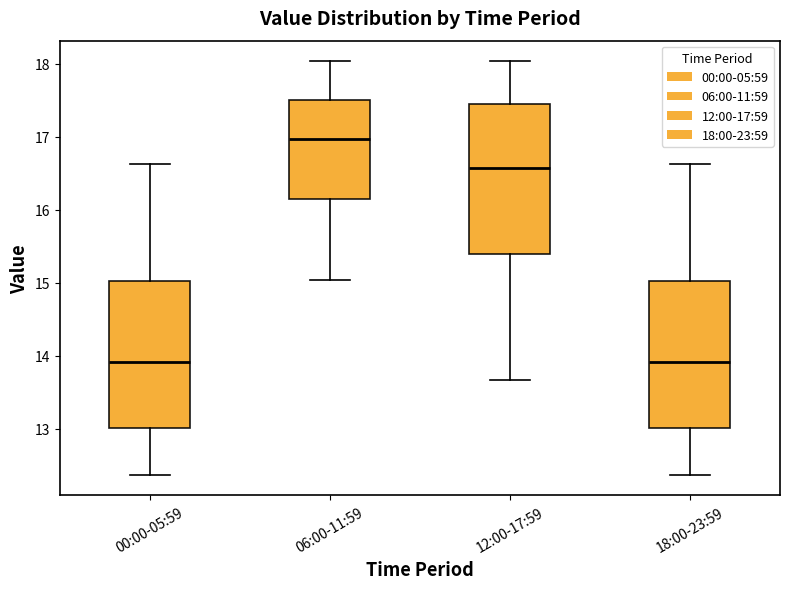

Where does the median line of the box for 06:00-11:59 sit on the y-axis? The values are not printed on the chart, so give them approximately, as read against the axis.

17.0